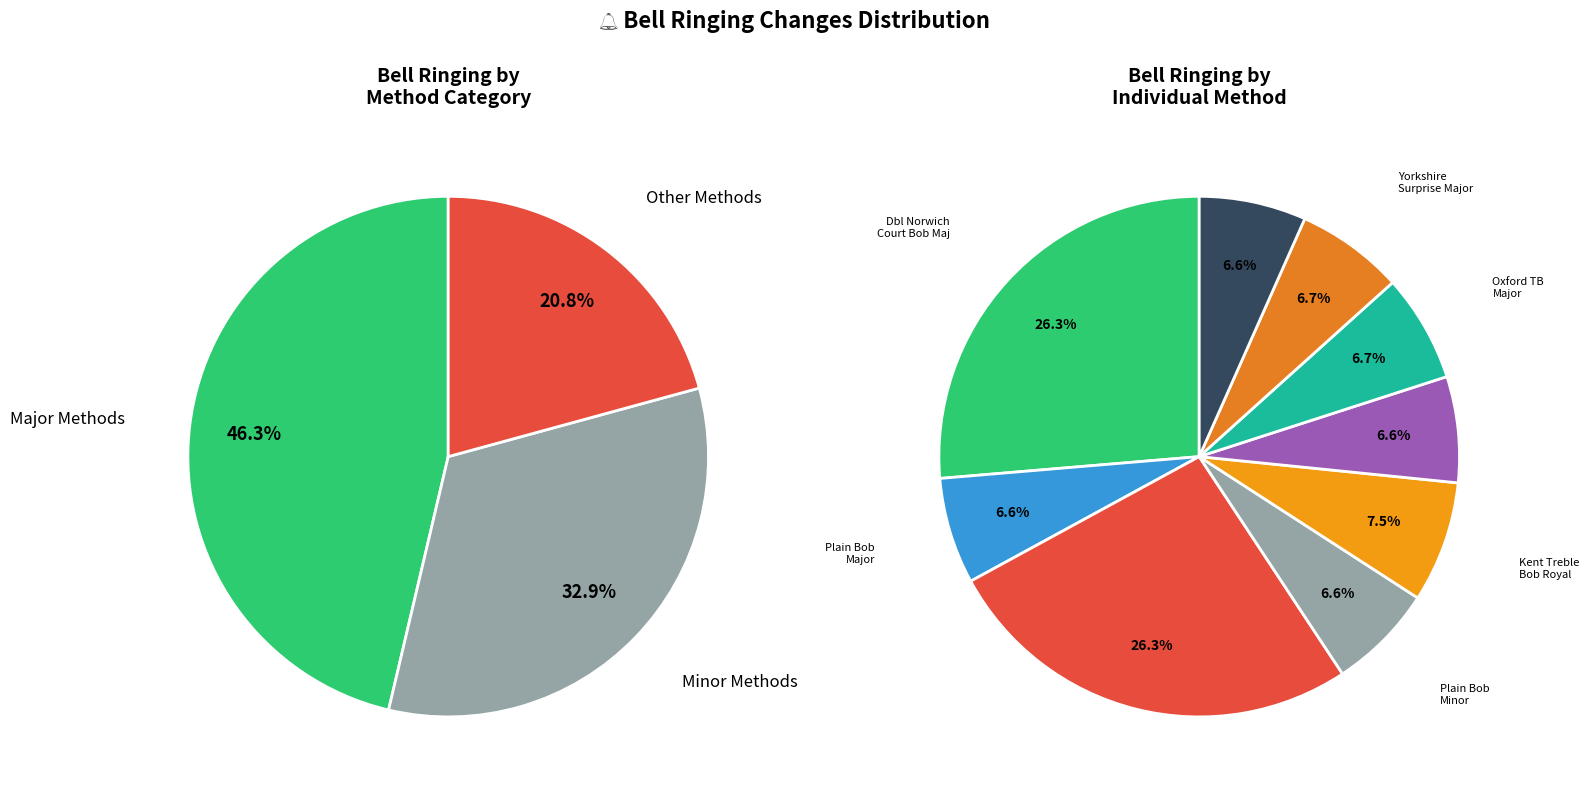

Is it true that Plain Bob Minor is 12% of the pie?

False